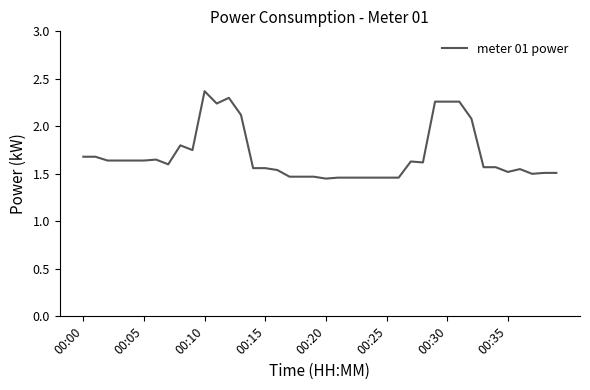

What is the greatest value displayed?

2.4